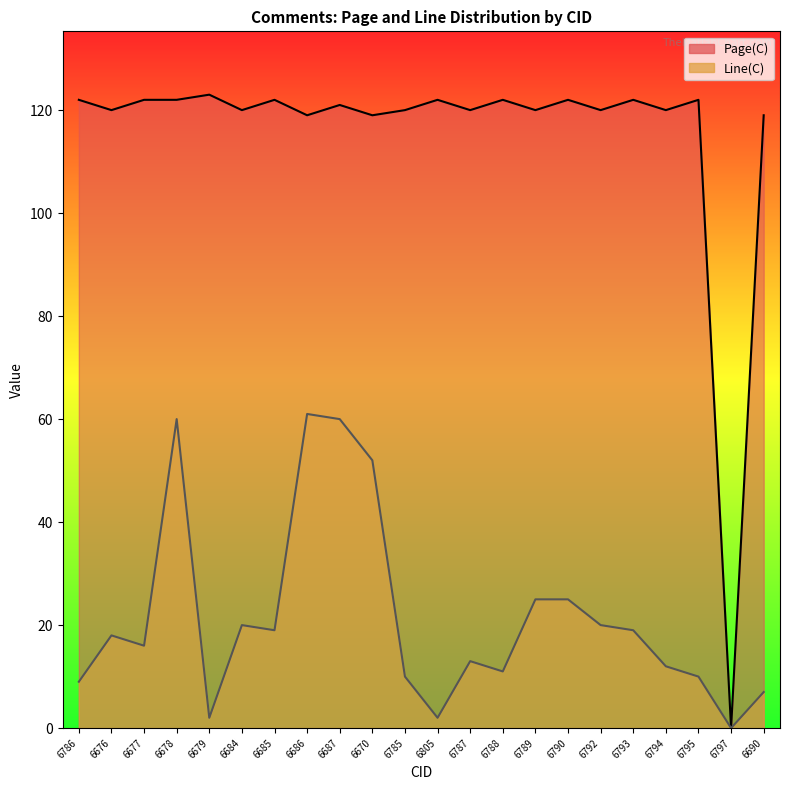

At which category does Page(C) reach its first local valley?

6676